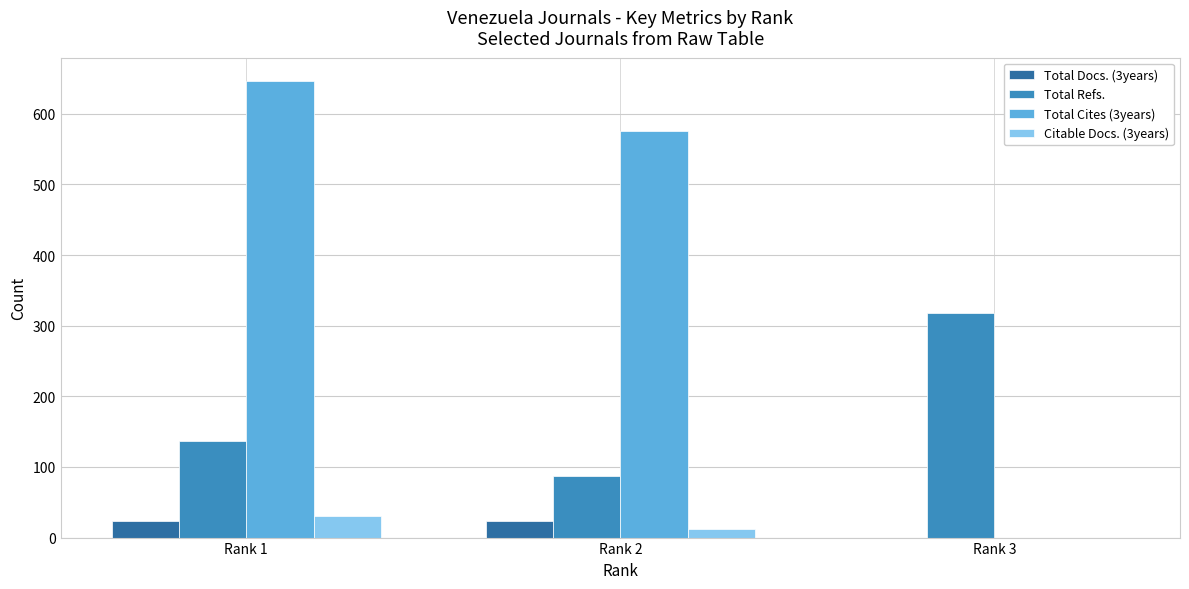

What is the average value of the Total Docs. (3years) series?

15